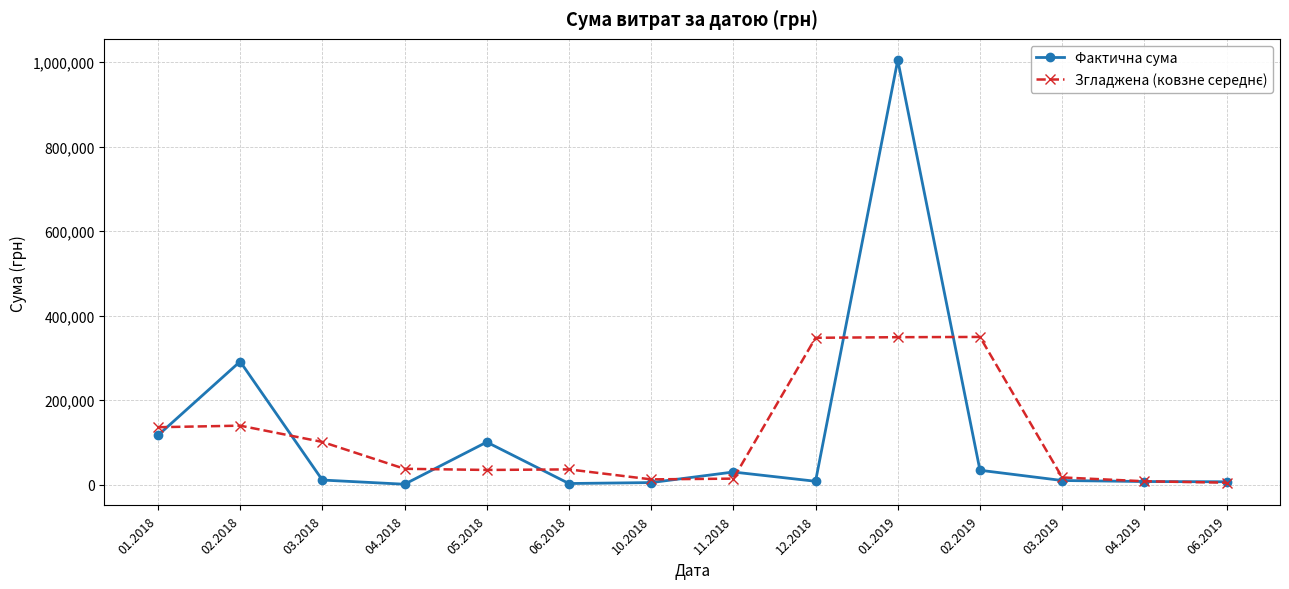

Which series has the largest range (max minus min)?

Фактична сума